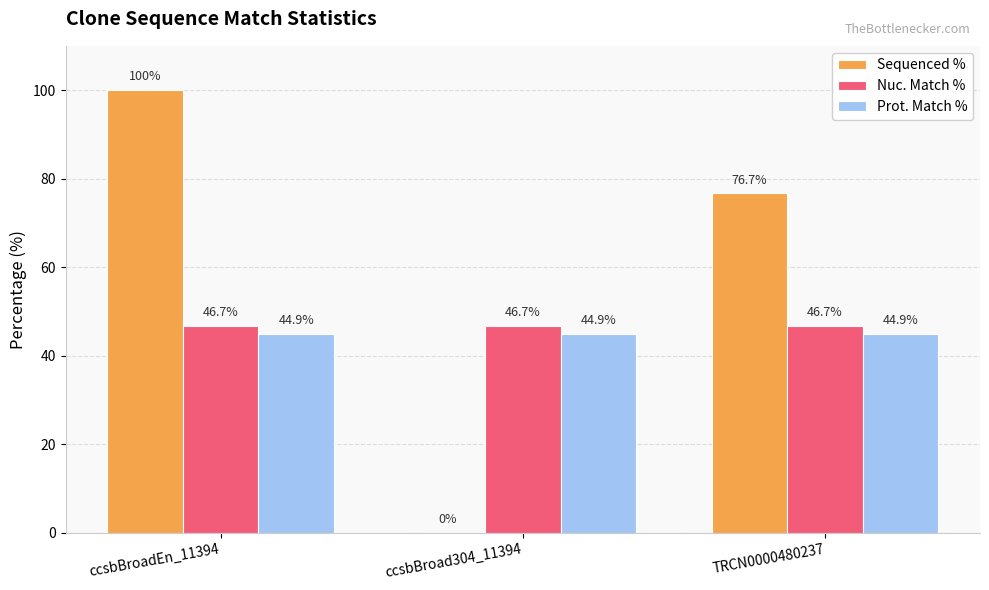

What are all the series names shown in the legend?

Sequenced %, Nuc. Match %, Prot. Match %